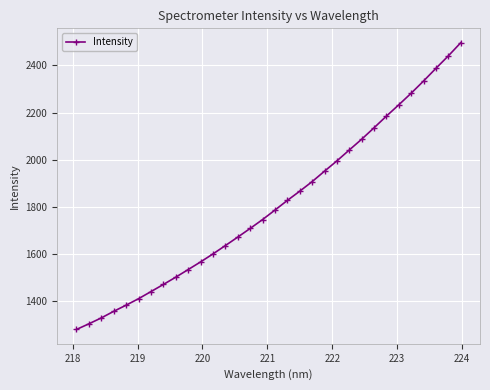

What is the sum of all values?

57917.4